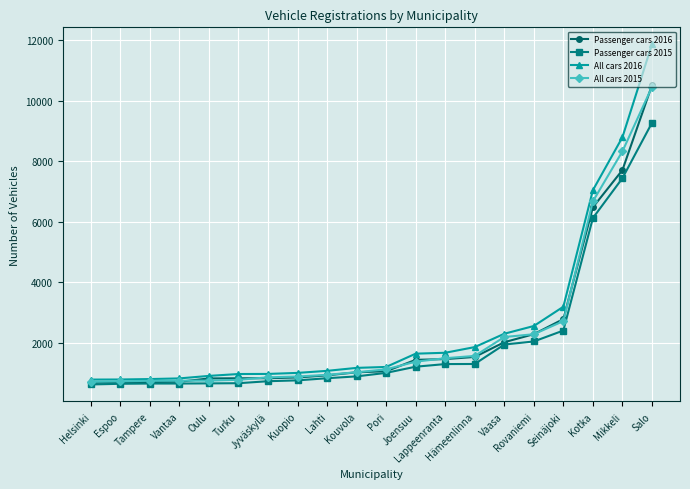

What is the total value across all series at Kotka?

26298